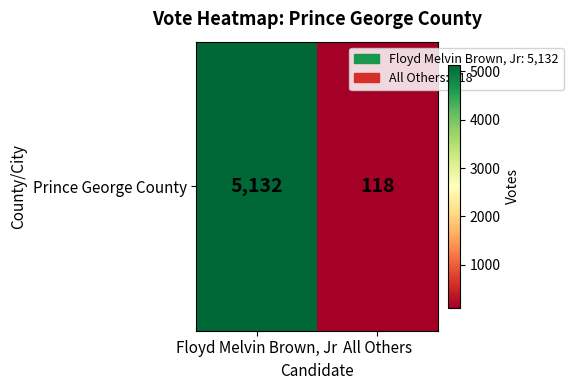

The value at All Others is 194. True or false?

False